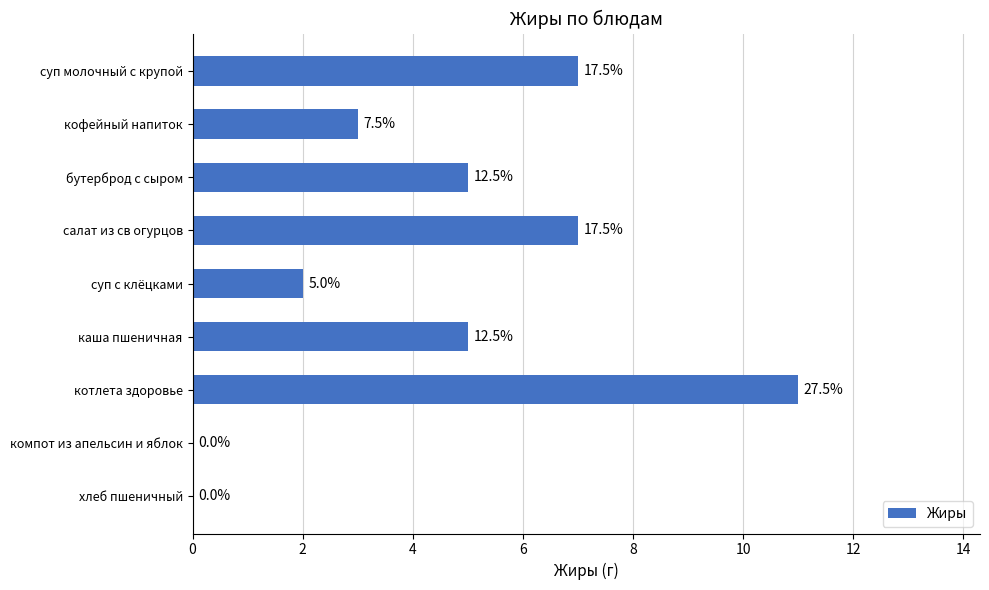

How many series are shown in this chart?

1